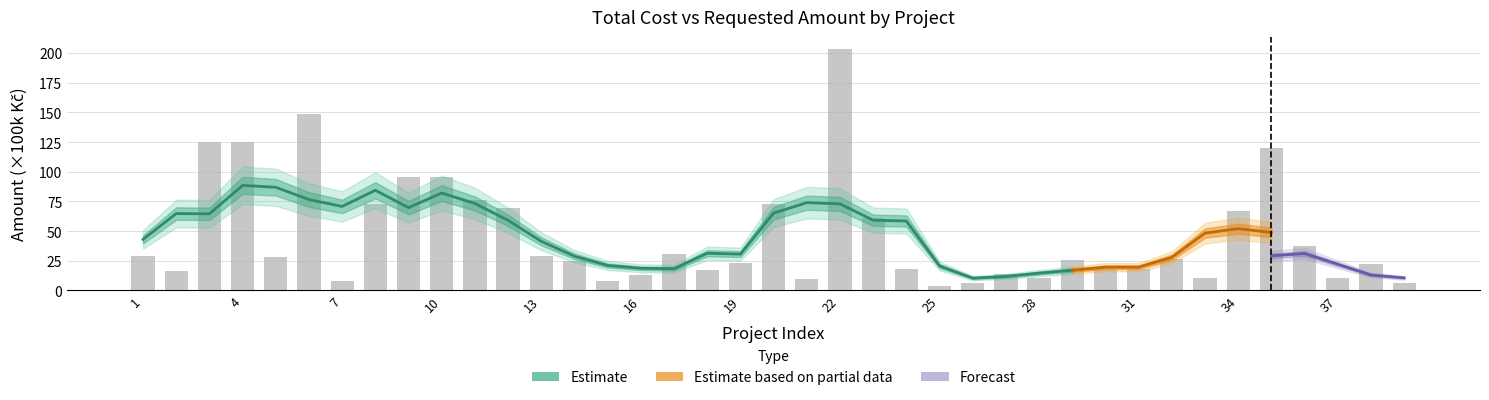

What is the ratio of the value at 34 to the value at 29?

2.6